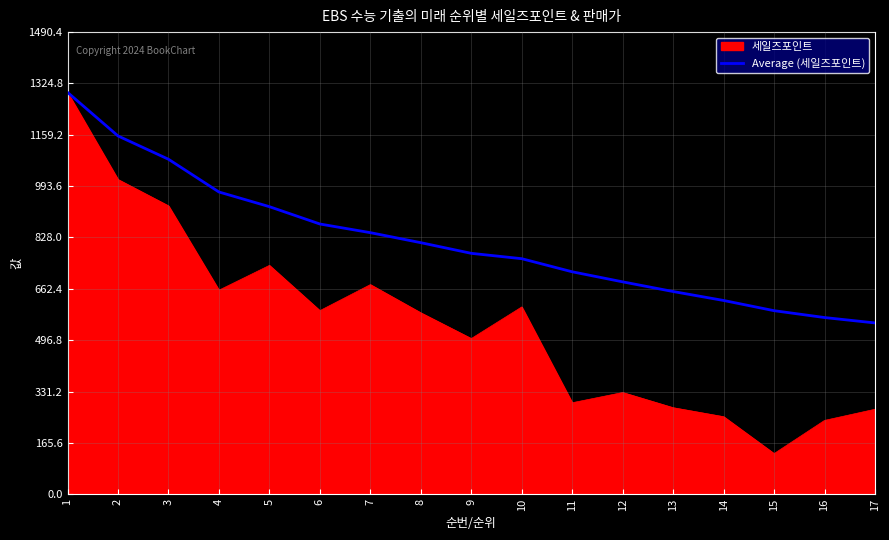

What is the greatest value displayed?

1296.0